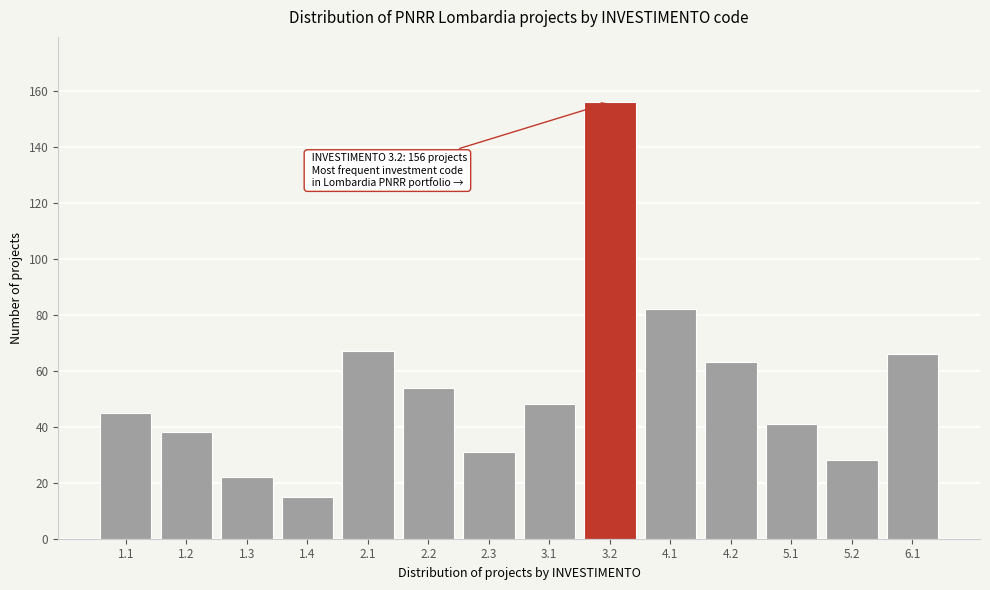

Reading left to right, list all the values displayed in this chart.

1.1=45	1.2=38	1.3=22	1.4=15	2.1=67	2.2=54	2.3=31	3.1=48	3.2=156	4.1=82	4.2=63	5.1=41	5.2=28	6.1=66